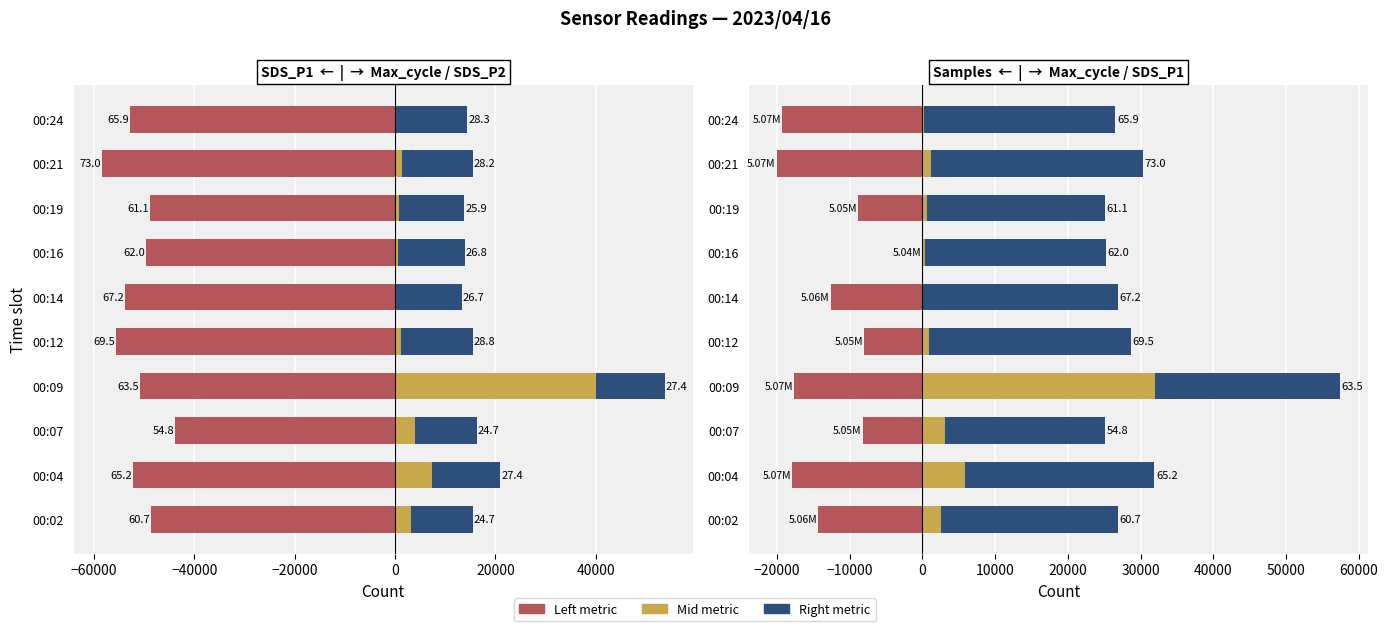

Rank the series at 00:09 from lowest to highest value.

SDS_P1 (left), Samples (left), SDS_P2 (right), SDS_P1 (right), Max_cycle (mid)